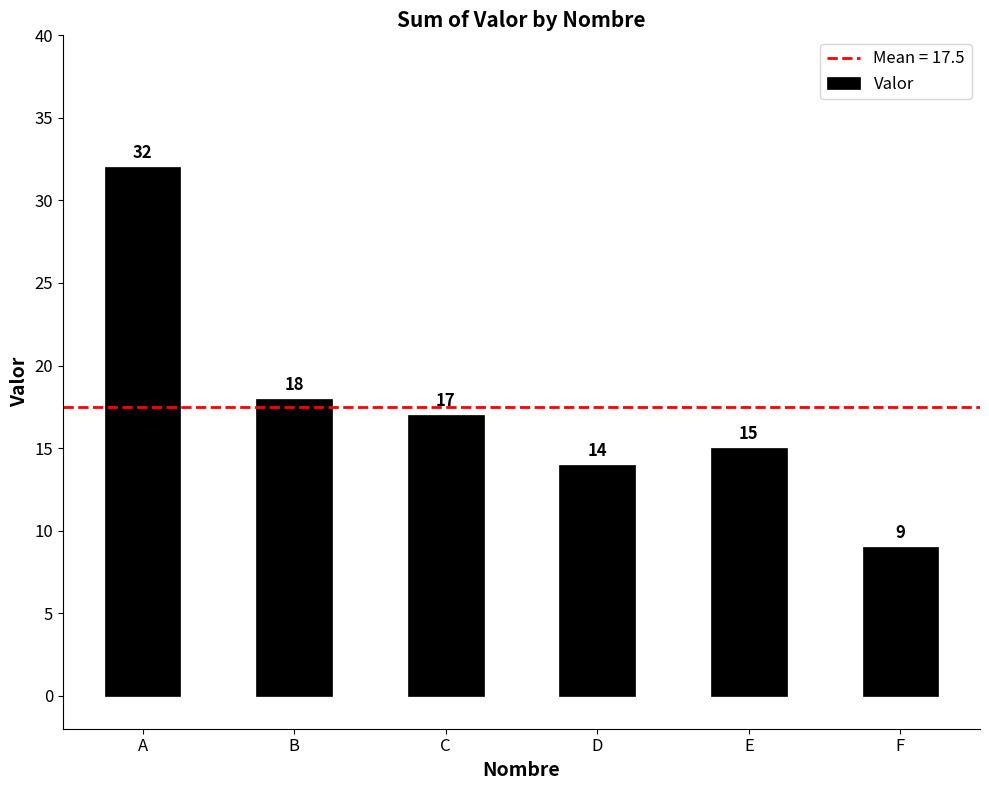

At which label is the value closest to 20?

B